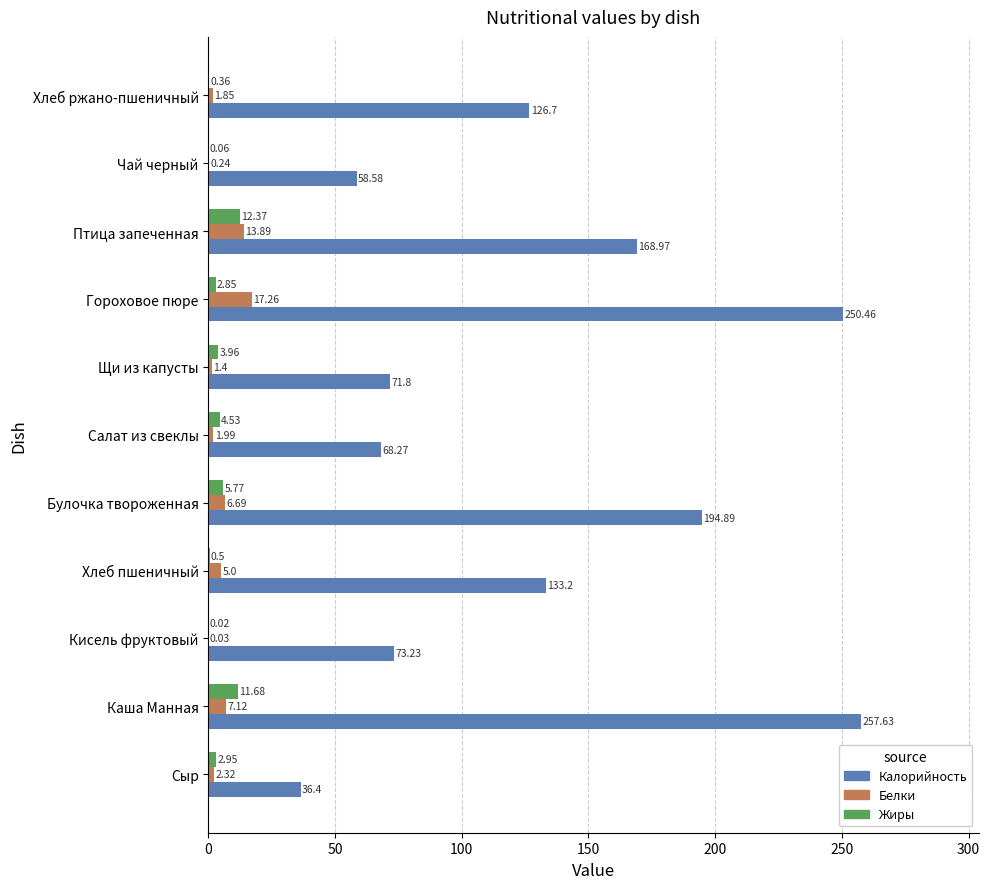

At which label is Жиры closest to 6?

Булочка твороженная